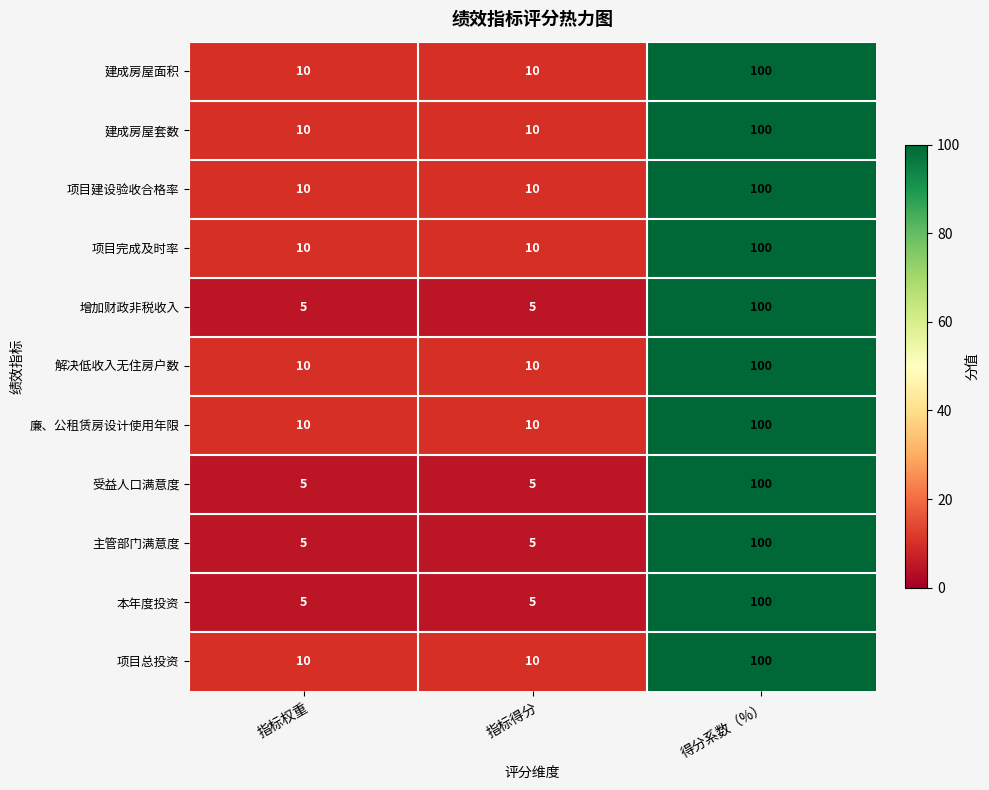

What is the difference between the highest and lowest values at 指标得分?

5